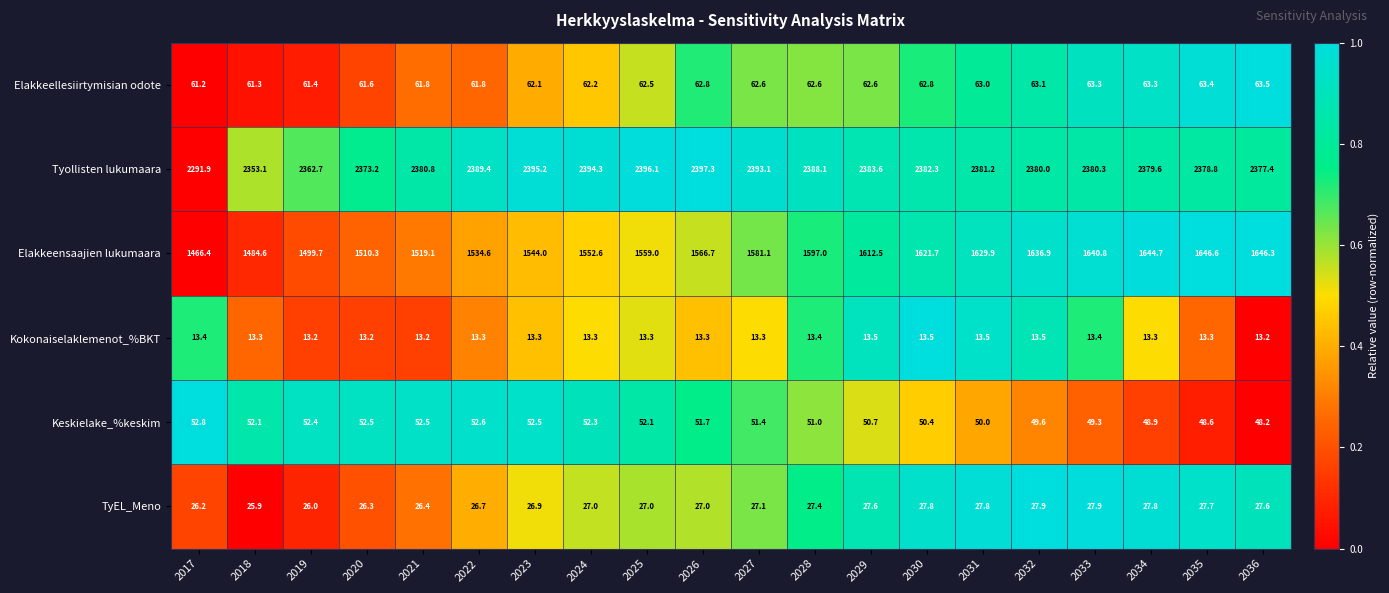

What is the lowest value of the Tyollisten lukumaara series?

2291.9